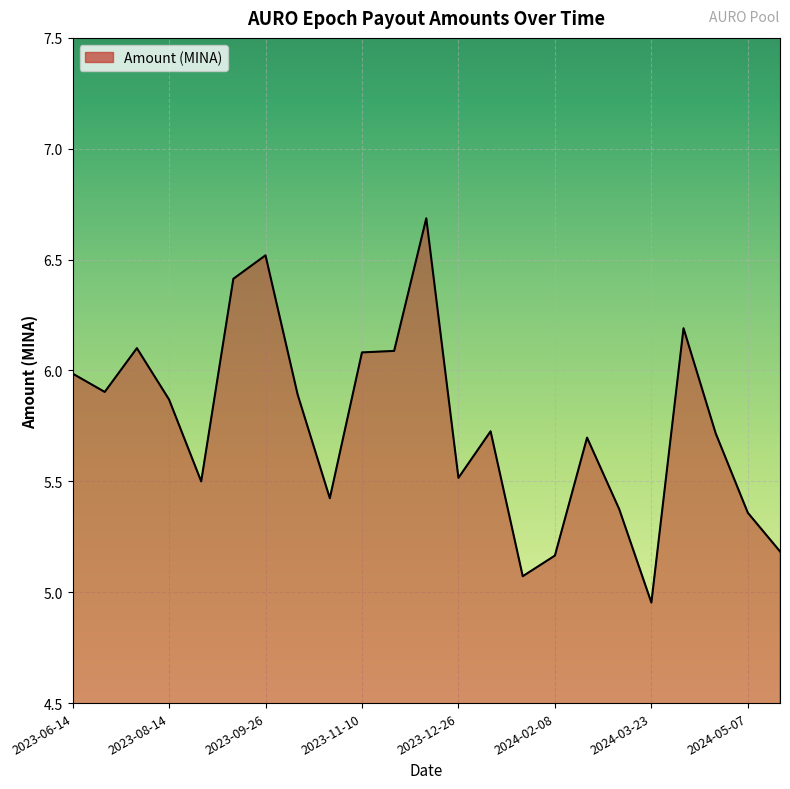

What is the difference between the maximum and minimum values?

1.7